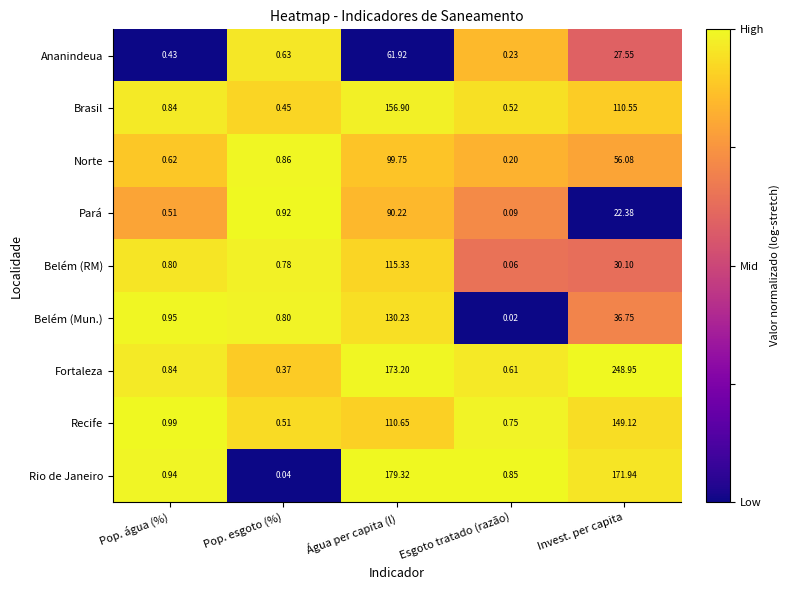

At which label is Pará closest to 45?

Invest. per capita